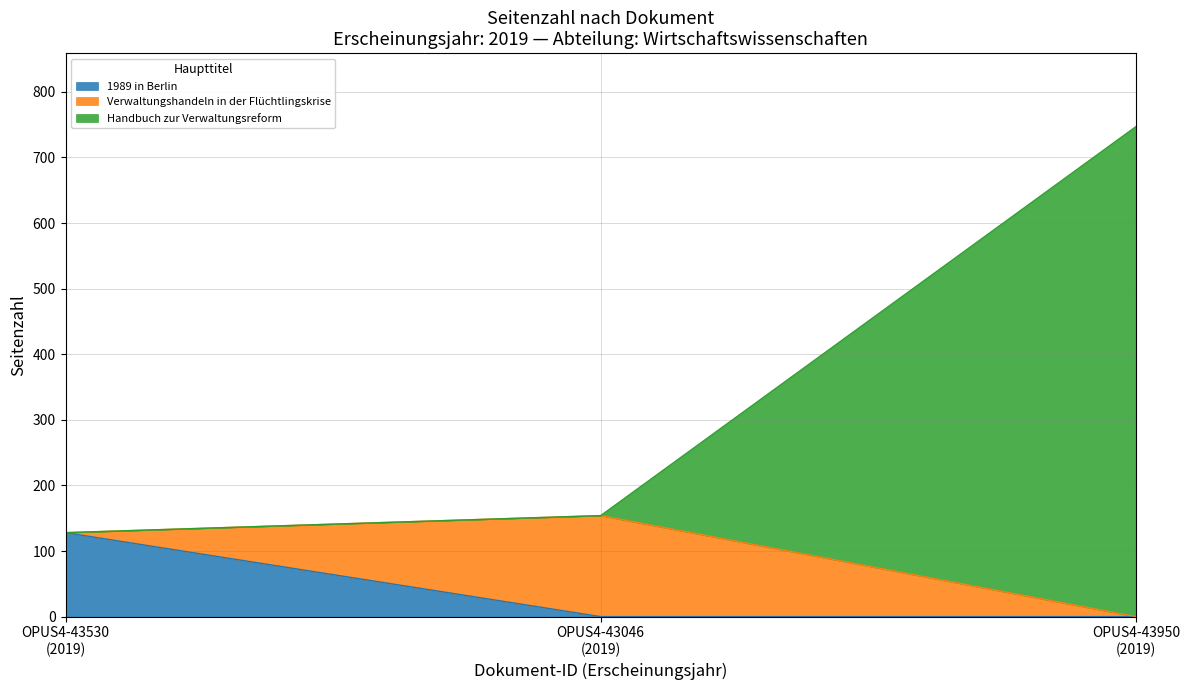

What is the sum of all values?

1029